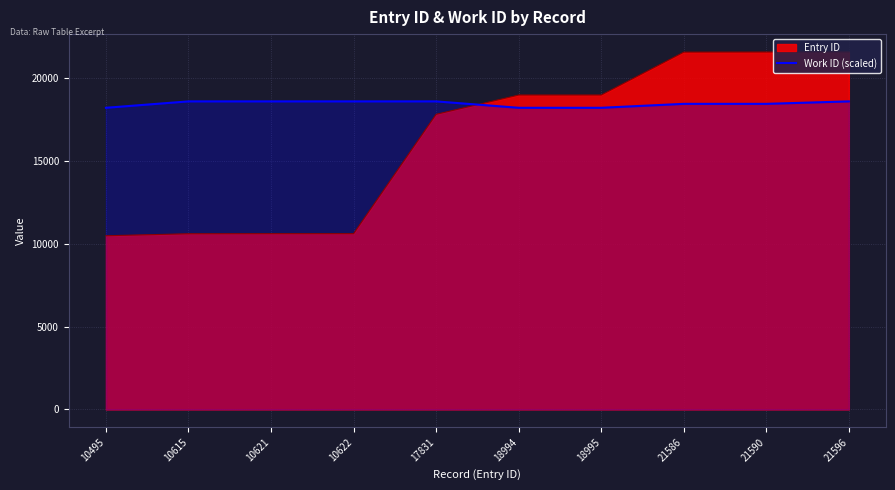

Rank the series by their average value, from lowest to highest.

Entry ID, Work ID (scaled)